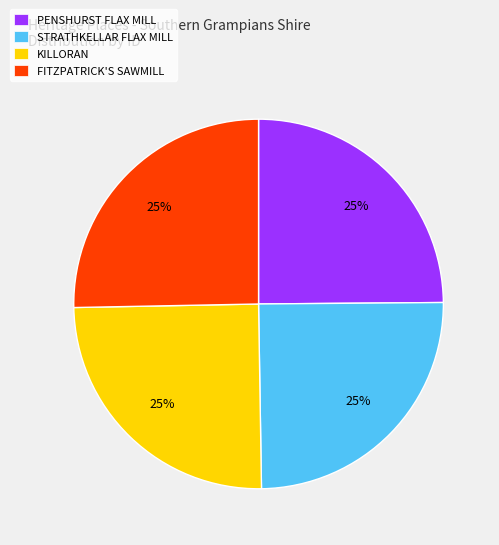

To the nearest percent, what portion does STRATHKELLAR FLAX MILL represent?

25%